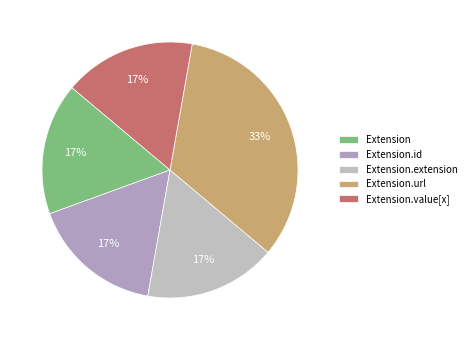

To the nearest percent, what is the combined percentage of Extension.url and Extension.value[x]?

50%